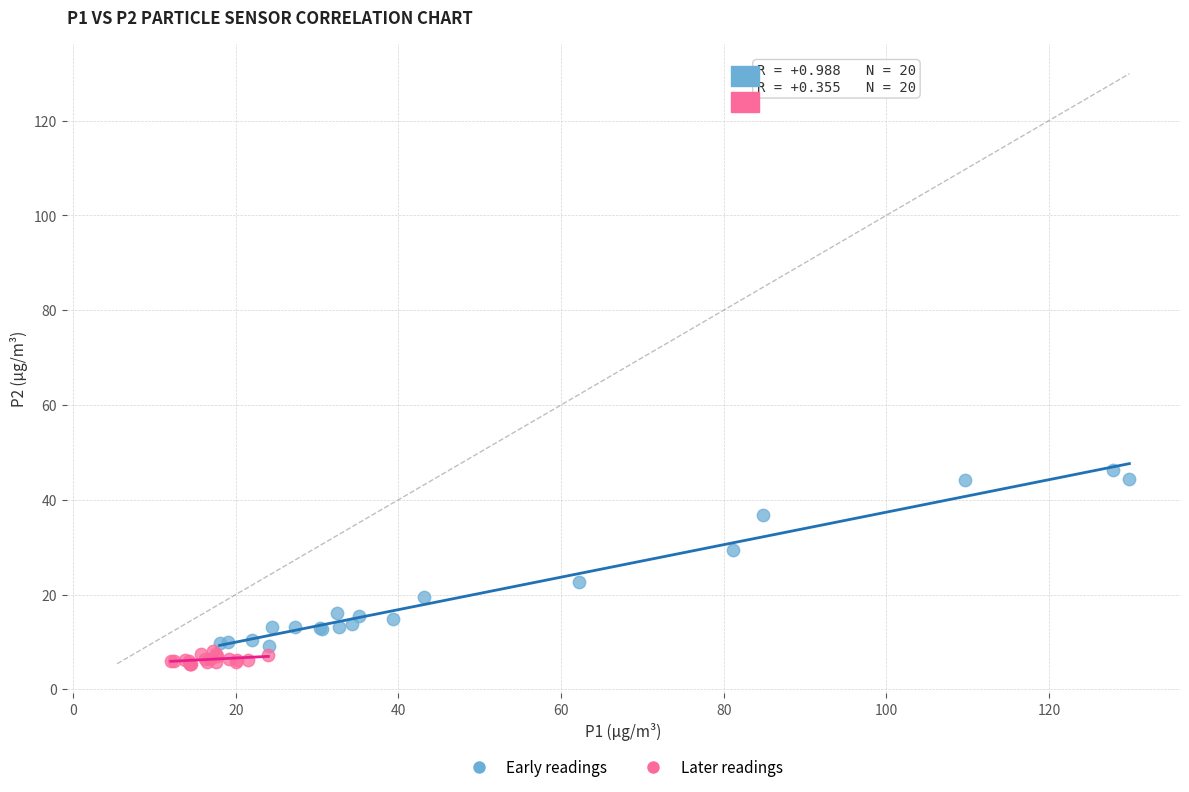

Which series contains the highest Y value?

Early readings